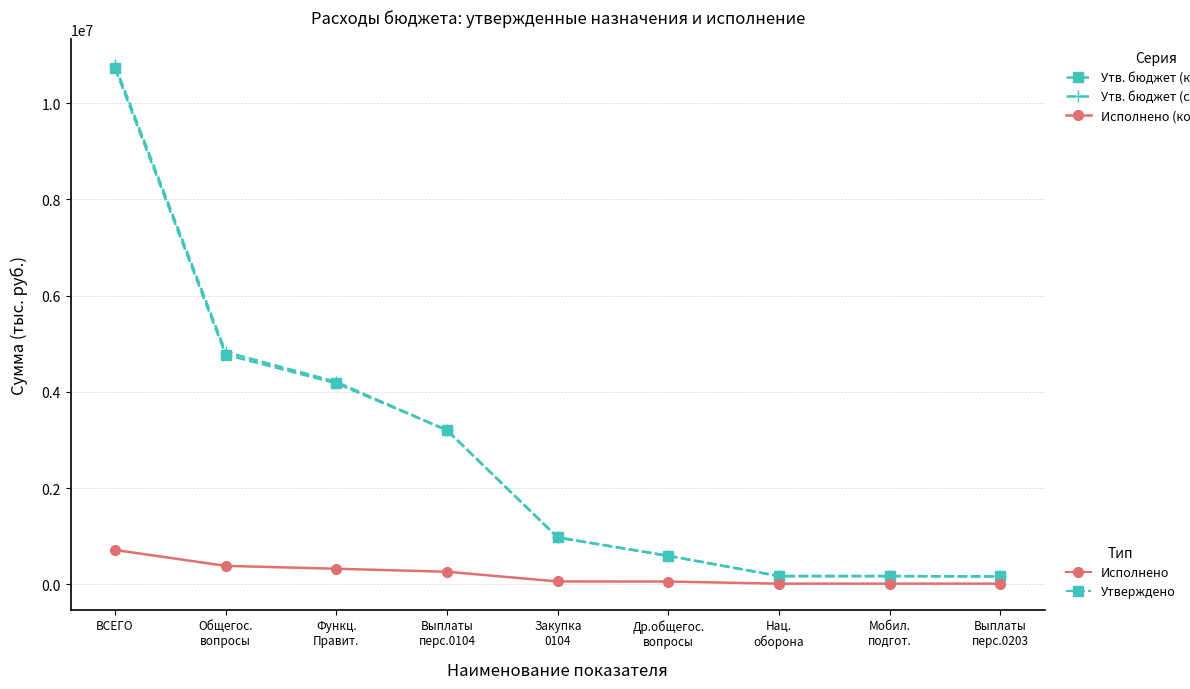

What is the greatest value displayed?

10785800.0